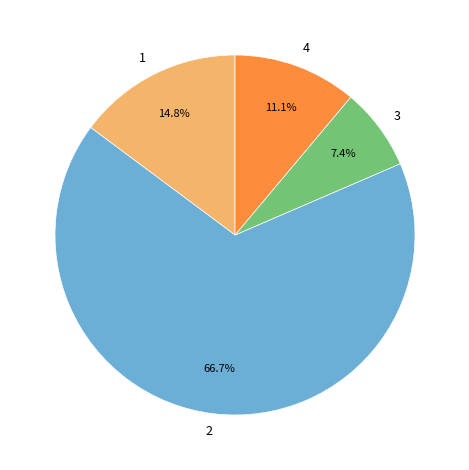

Combined, what portion of the pie is 3 and 2?

74.1%